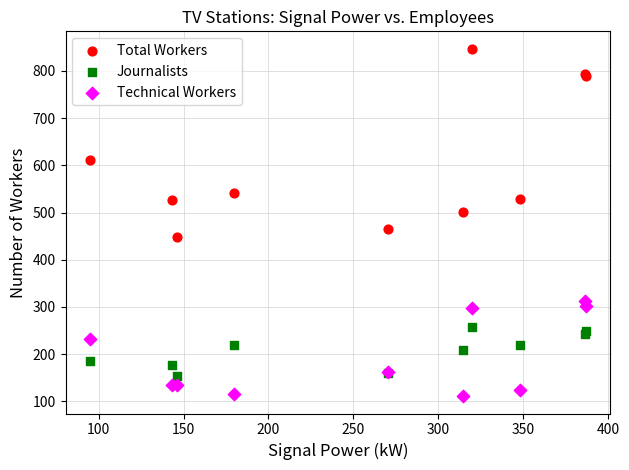

Which series reaches the maximum Y coordinate?

Total Workers